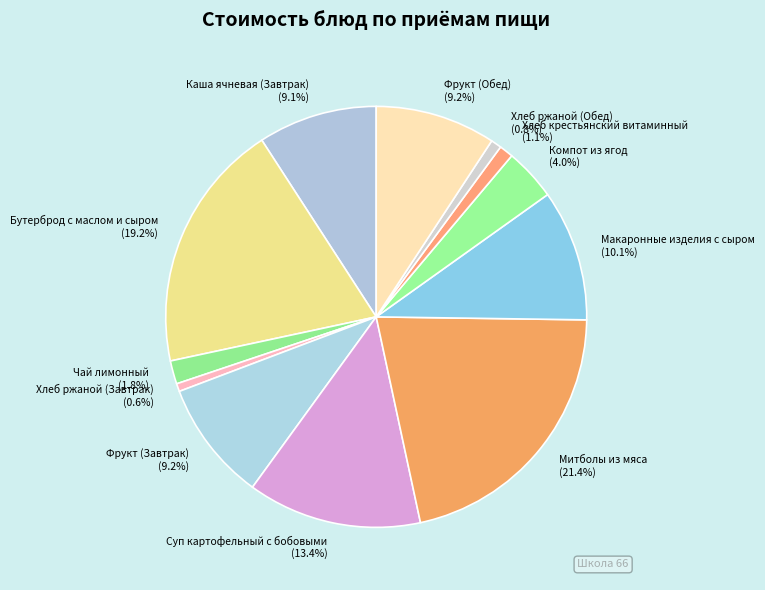

How many segments does this pie chart have?

12